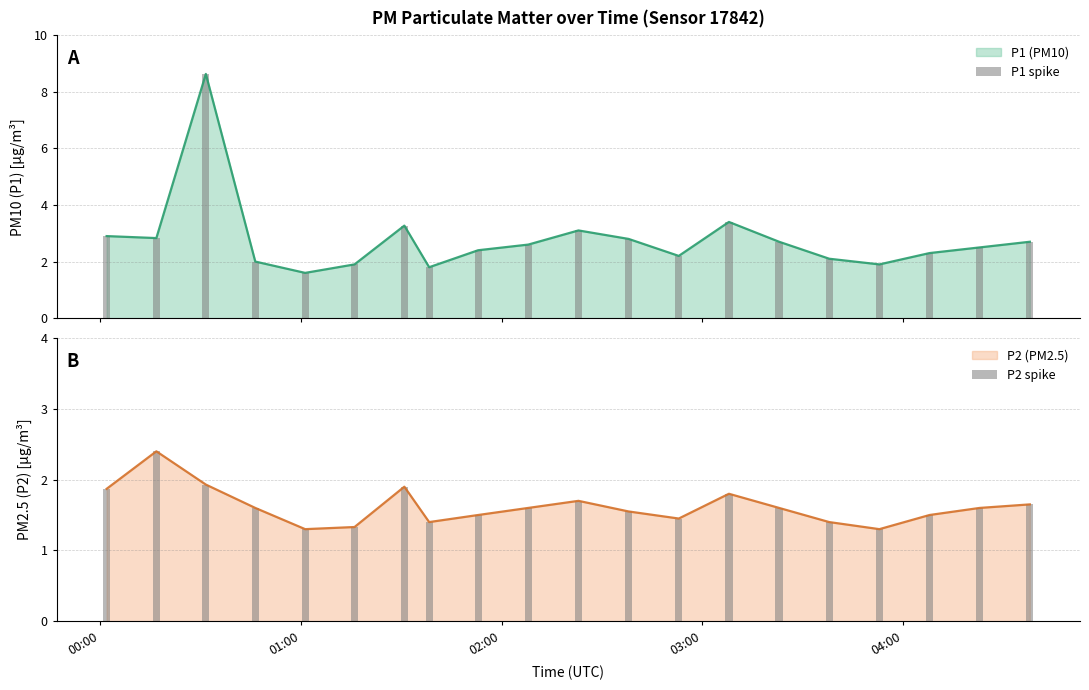

Rank the series at 03:46 from highest to lowest value.

P1, P2